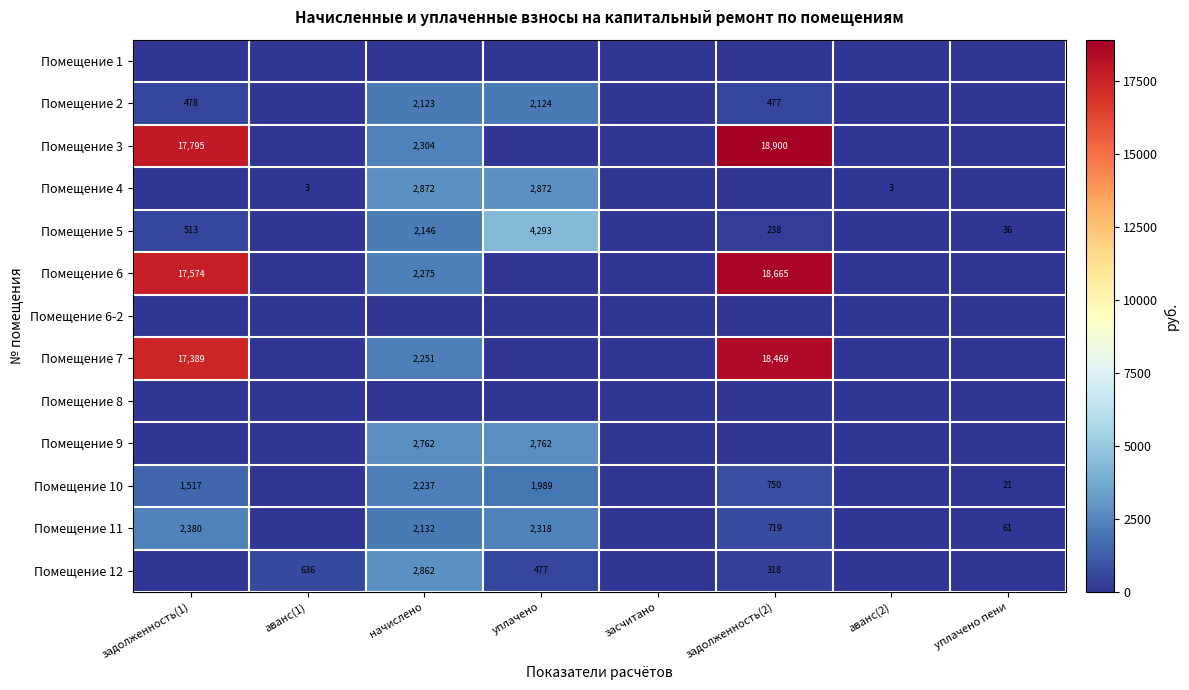

What is the difference between the Помещение 5 values at уплачено and задолженность(1)?

3780